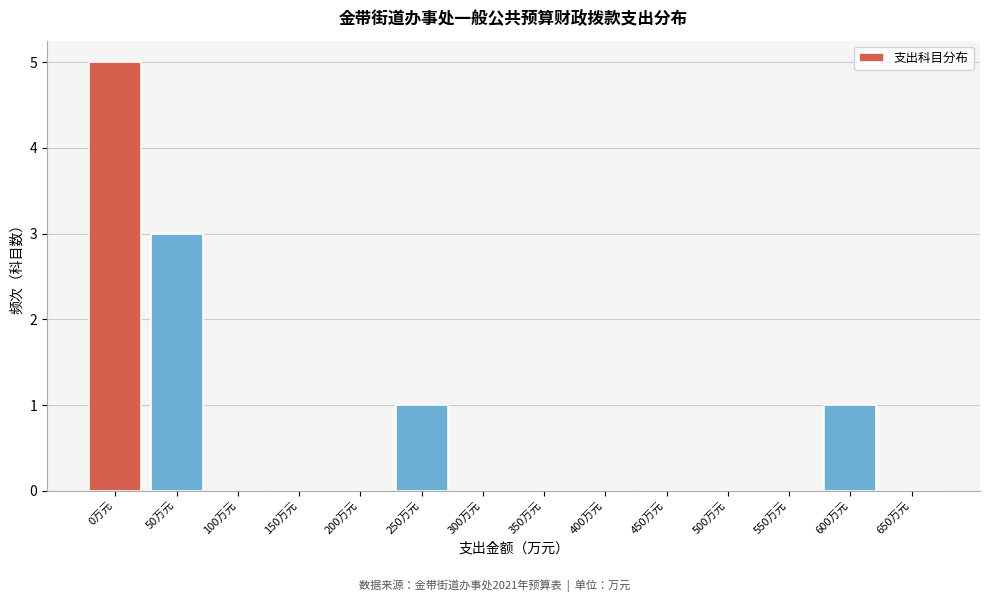

Reading left to right, list all the values displayed in this chart.

0万元=5	50万元=3	100万元=0	150万元=0	200万元=0	250万元=1	300万元=0	350万元=0	400万元=0	450万元=0	500万元=0	550万元=0	600万元=1	650万元=0